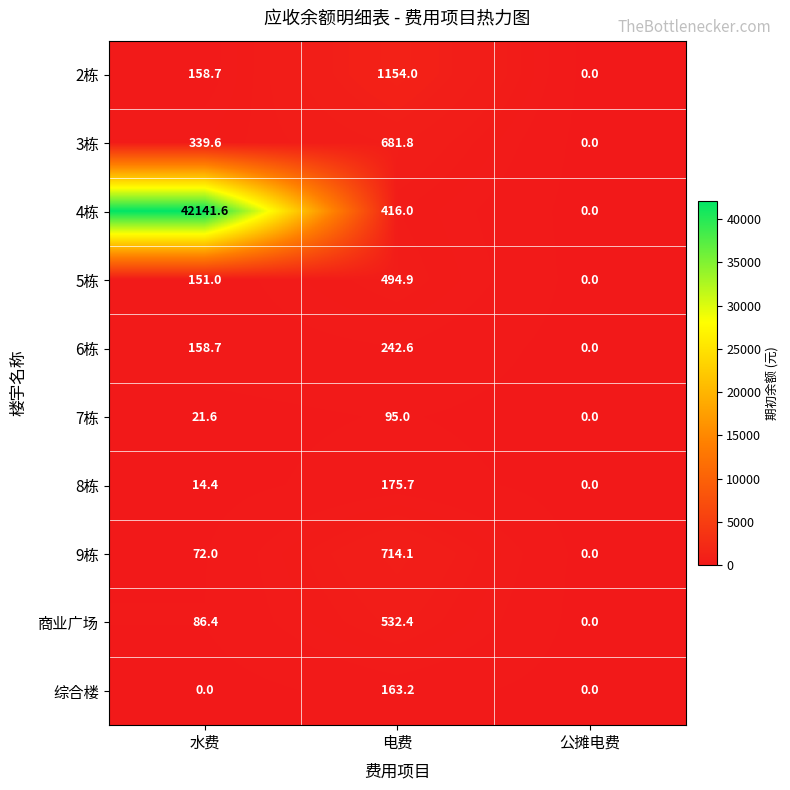

Which label corresponds to the largest value in the chart?

水费